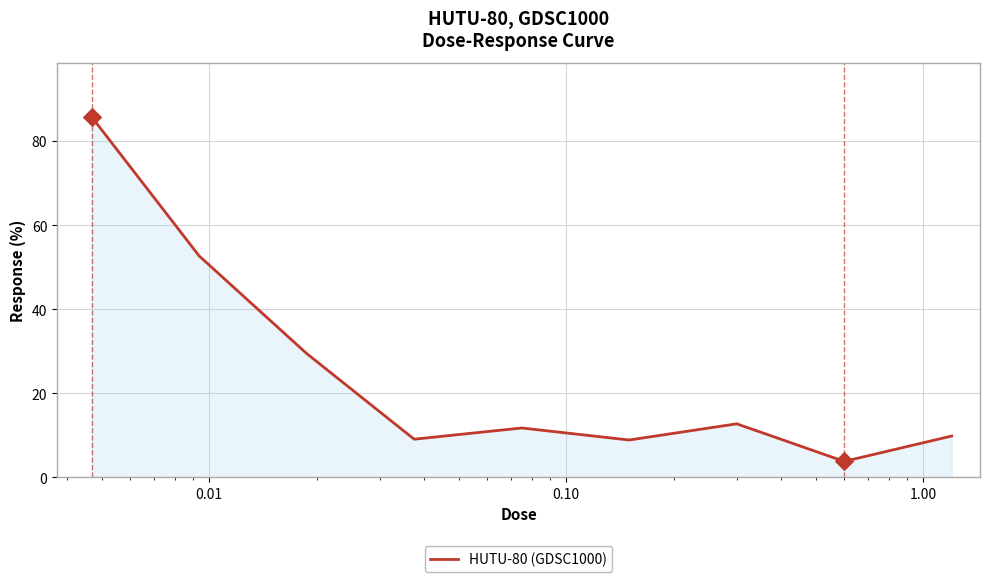

What is the difference between the maximum and minimum values?

82.0